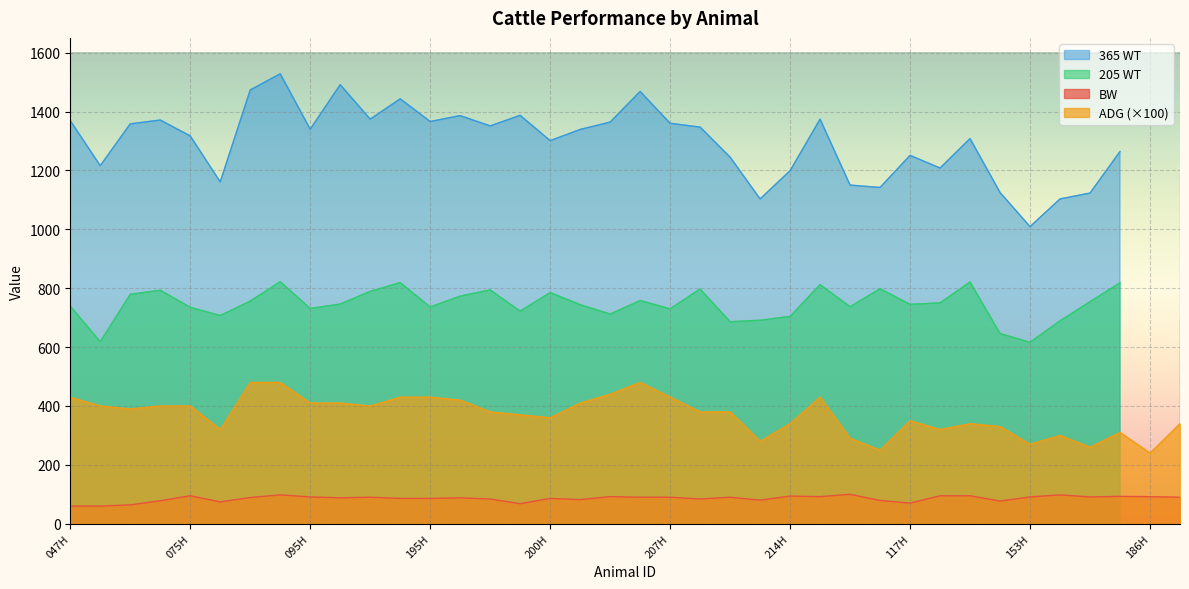

True or false: BW and ADG (×100) intersect in this chart.

False